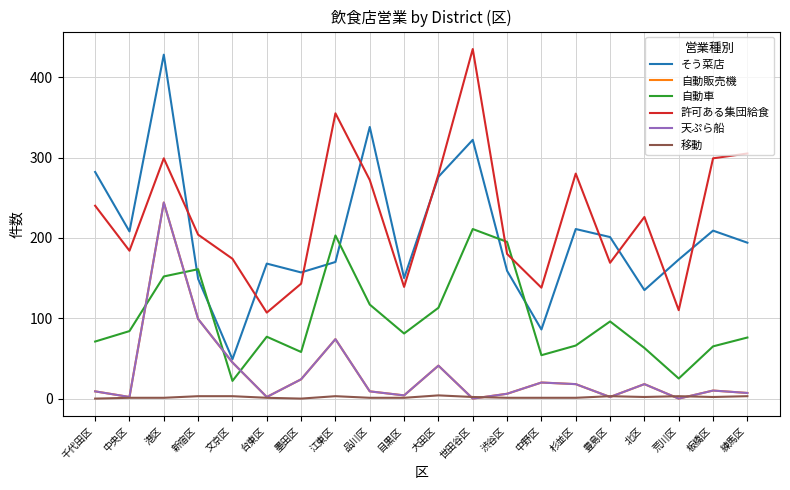

What is the total value across all series at 豊島区?

473